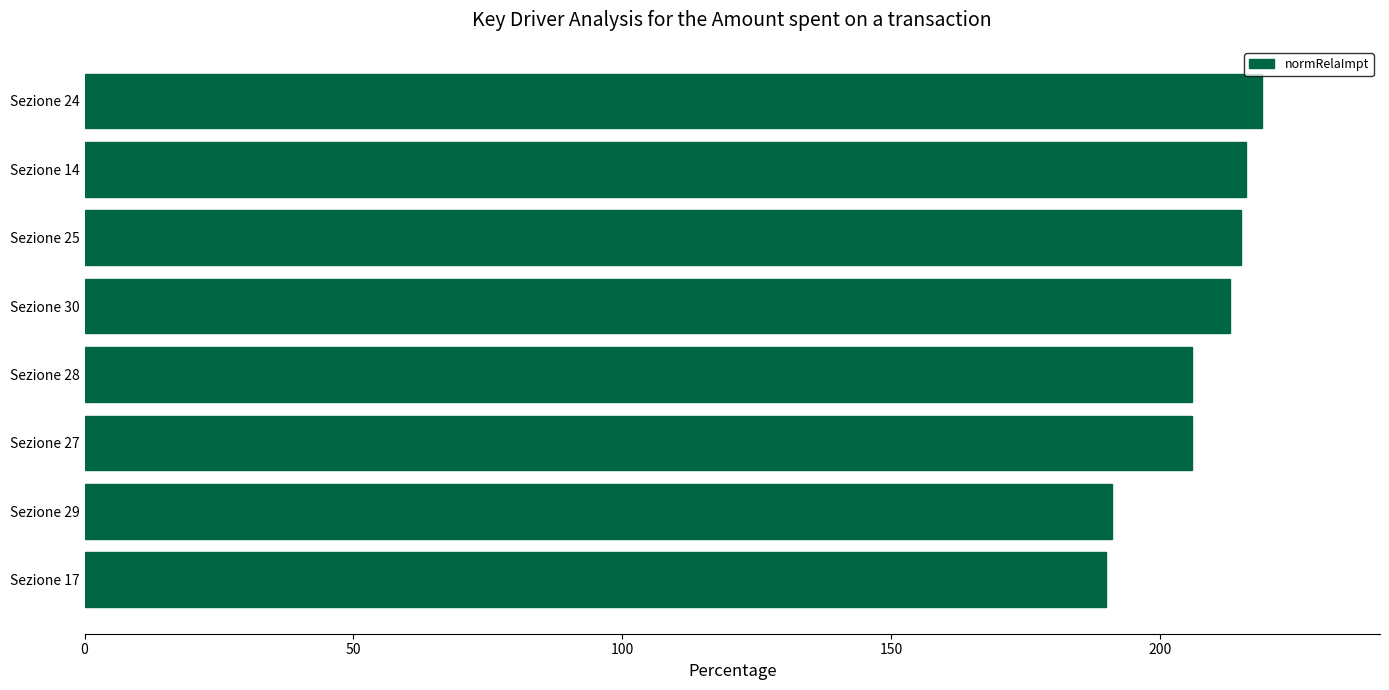

Is it true that the value at Sezione 30 is 213?

True